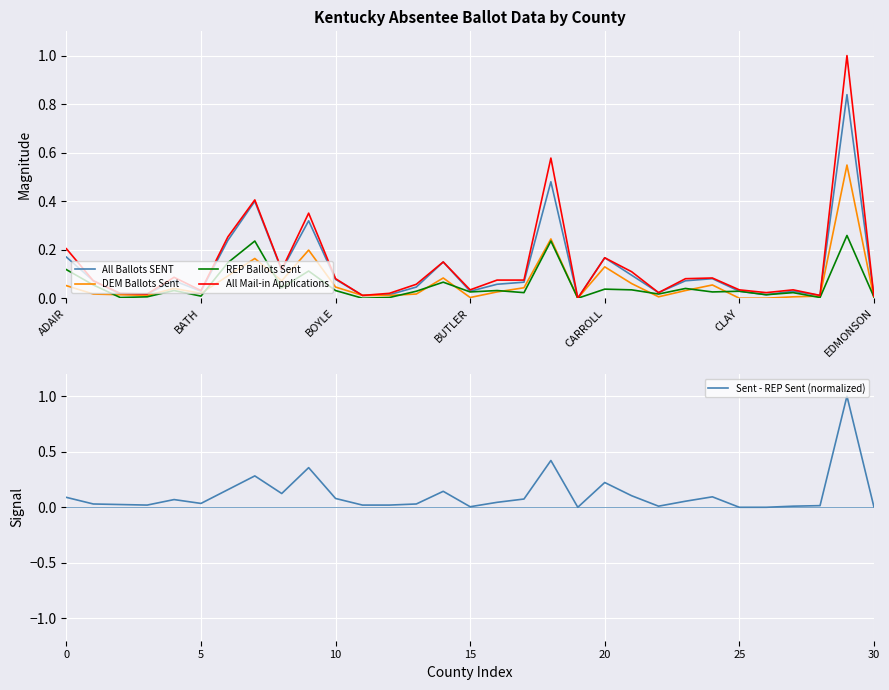

The value of DEM Ballots Sent at ADAIR is 0.0. True or false?

False